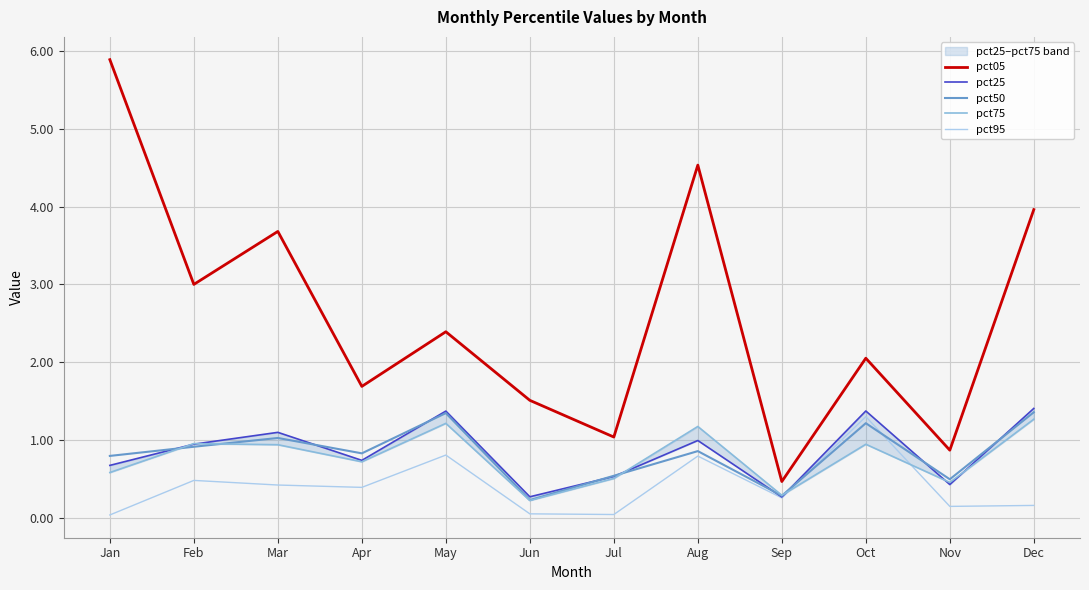

Which series ends up on top after the final intersection of pct95 and pct75?

pct75